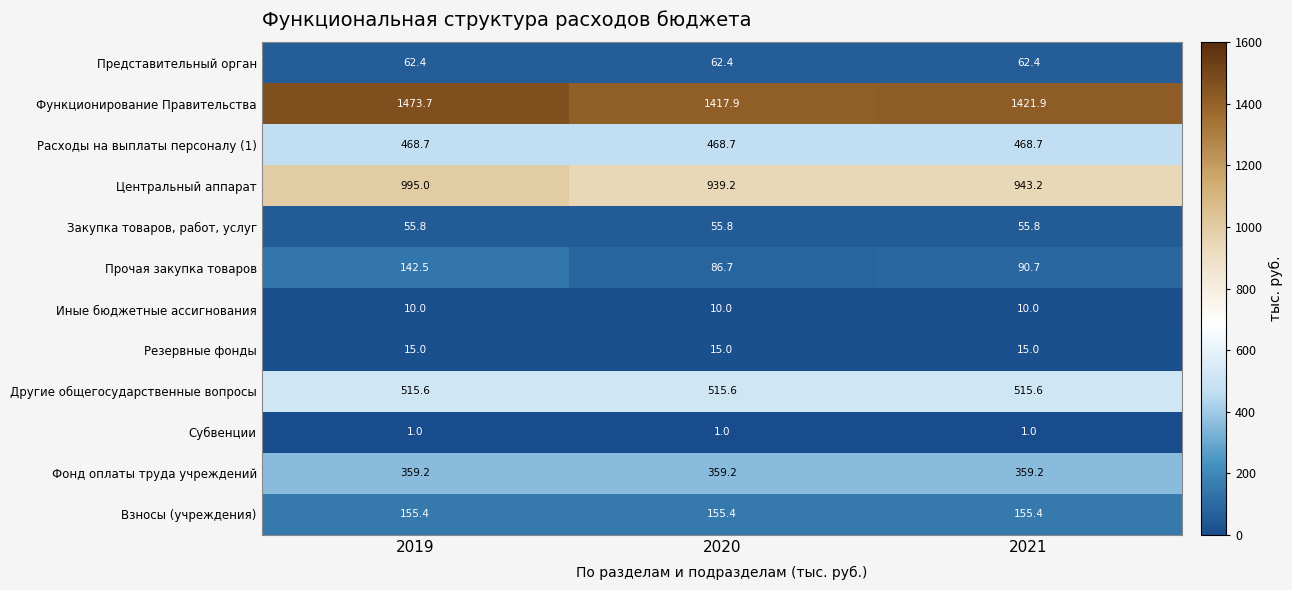

The Расходы на выплаты персоналу (1) series shows 468.7 at 2021. True or false?

True